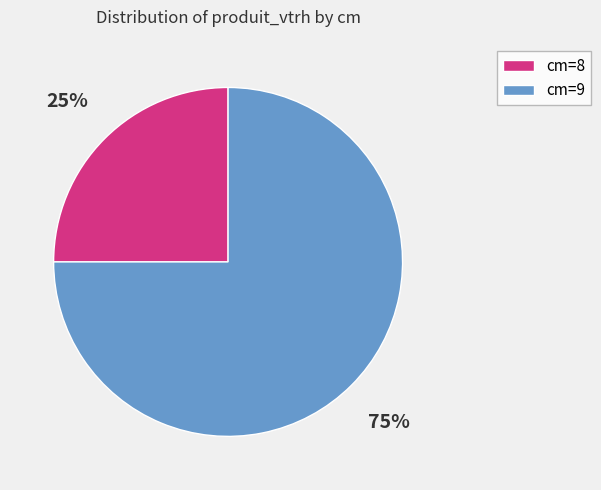

What is the largest slice in the pie chart?

cm=9